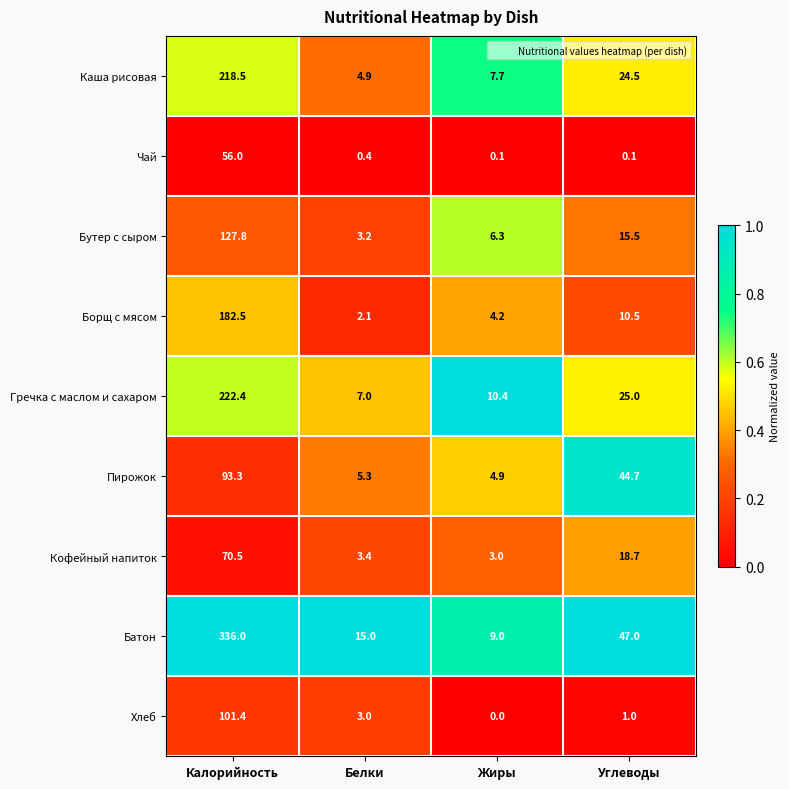

The value of Гречка с маслом и сахаром at Жиры is 10.4. True or false?

True